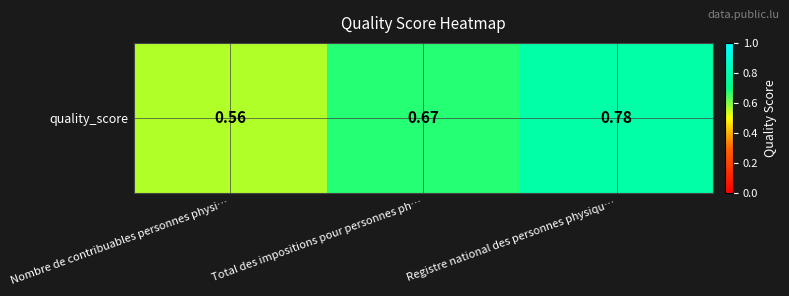

The value at Total des impositions pour personnes ph… is 1.0. True or false?

False